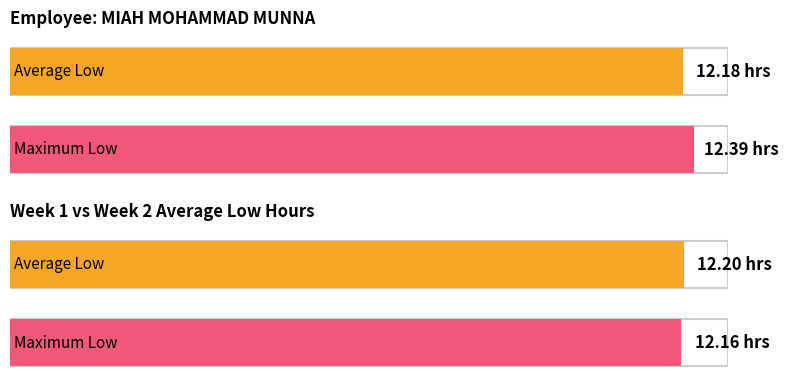

What is the maximum value shown in the chart?

12.4